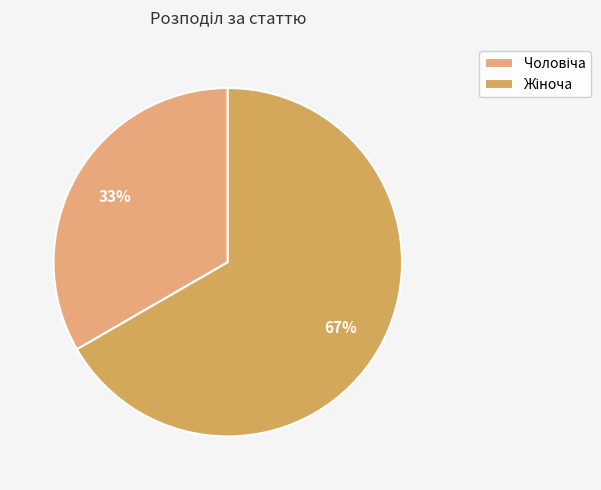

What is the change in value from Чоловіча to Жіноча?

+1